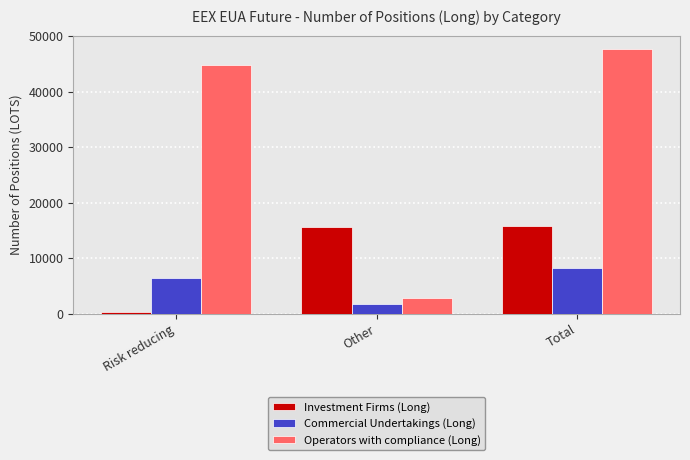

Which series has the largest total across all categories?

Operators with compliance (Long)